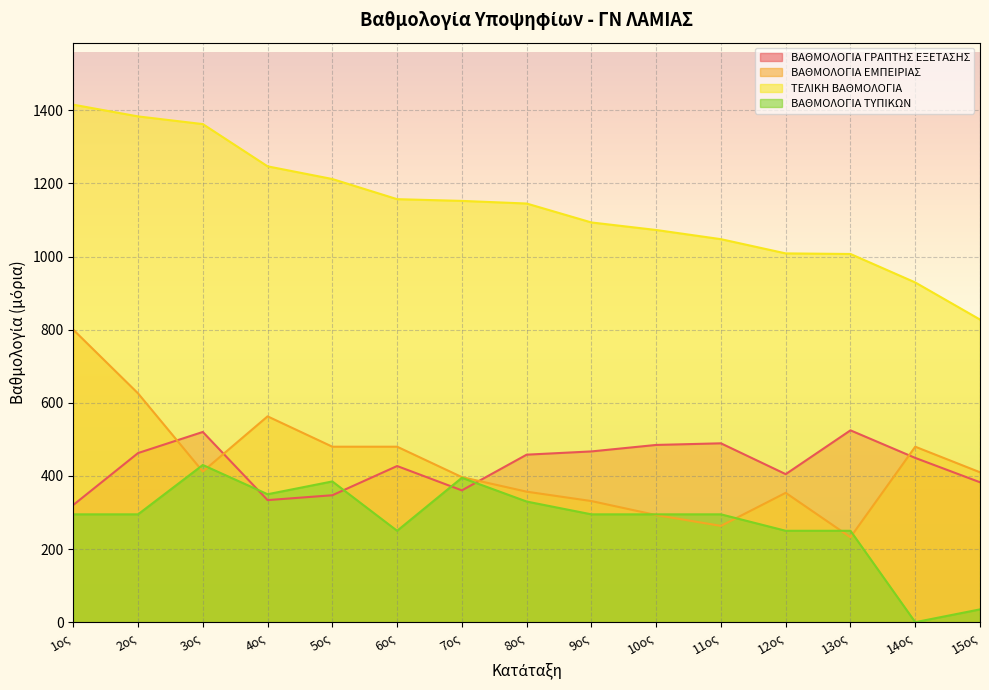

Which series has the largest total across all categories?

ΤΕΛΙΚΗ ΒΑΘΜΟΛΟΓΙΑ